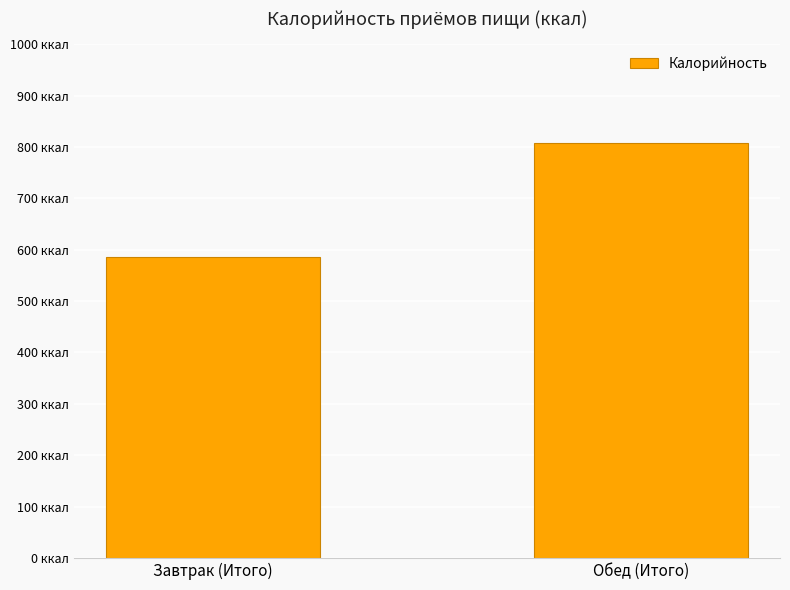

Is it true that the value at Обед (Итого) is 807.7?

True